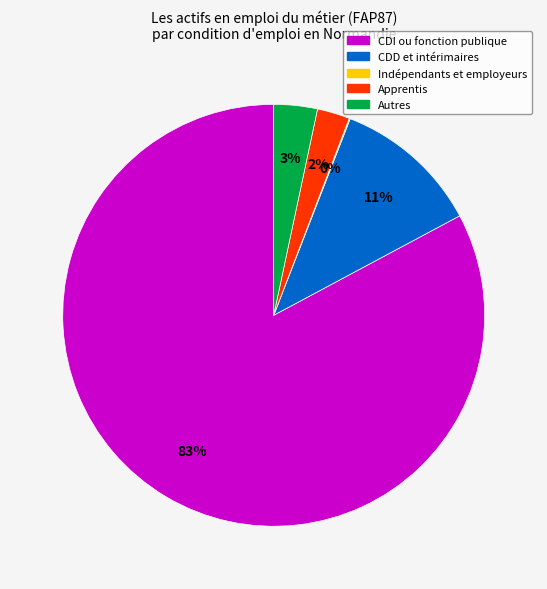

To the nearest percent, what percentage of the pie is CDD et intérimaires?

11%